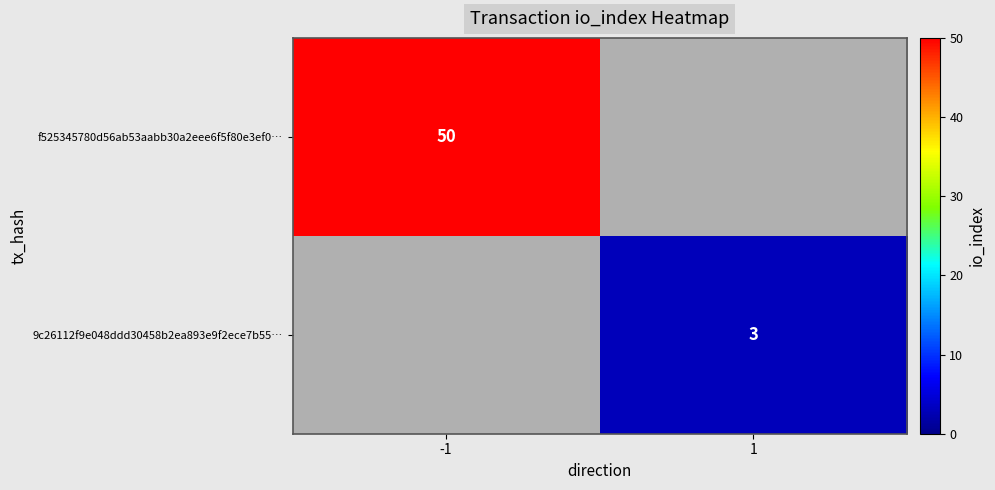

The f525345780d56ab53aabb30a2eee6f5f80e3ef0… series shows 19 at -1. True or false?

False